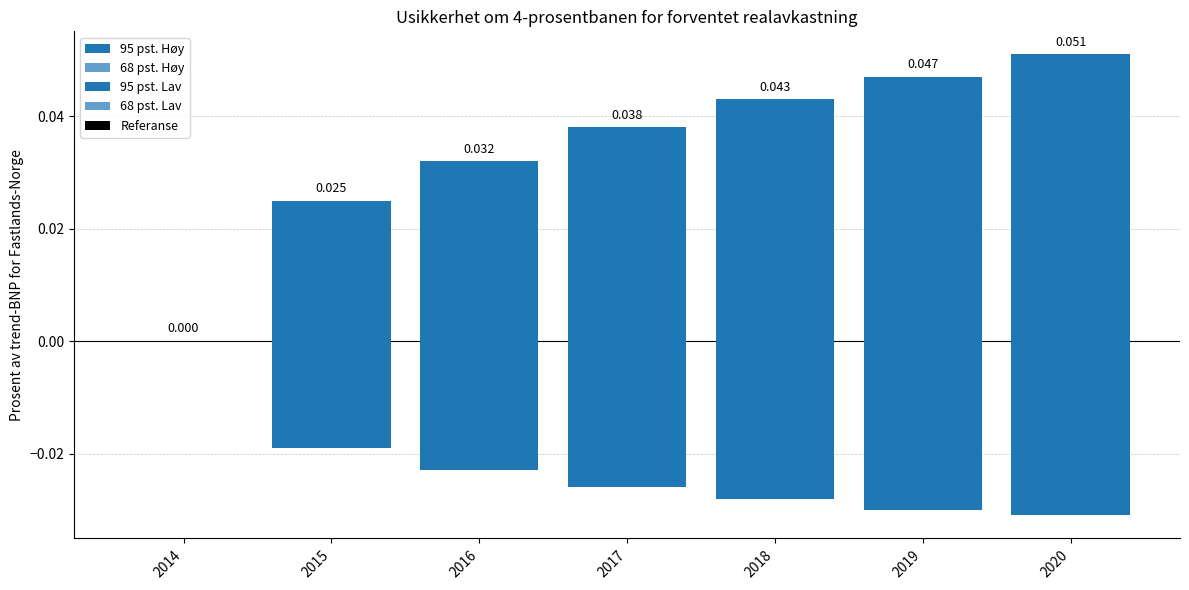

The value of Referanse at 2014 is 0.0. True or false?

True